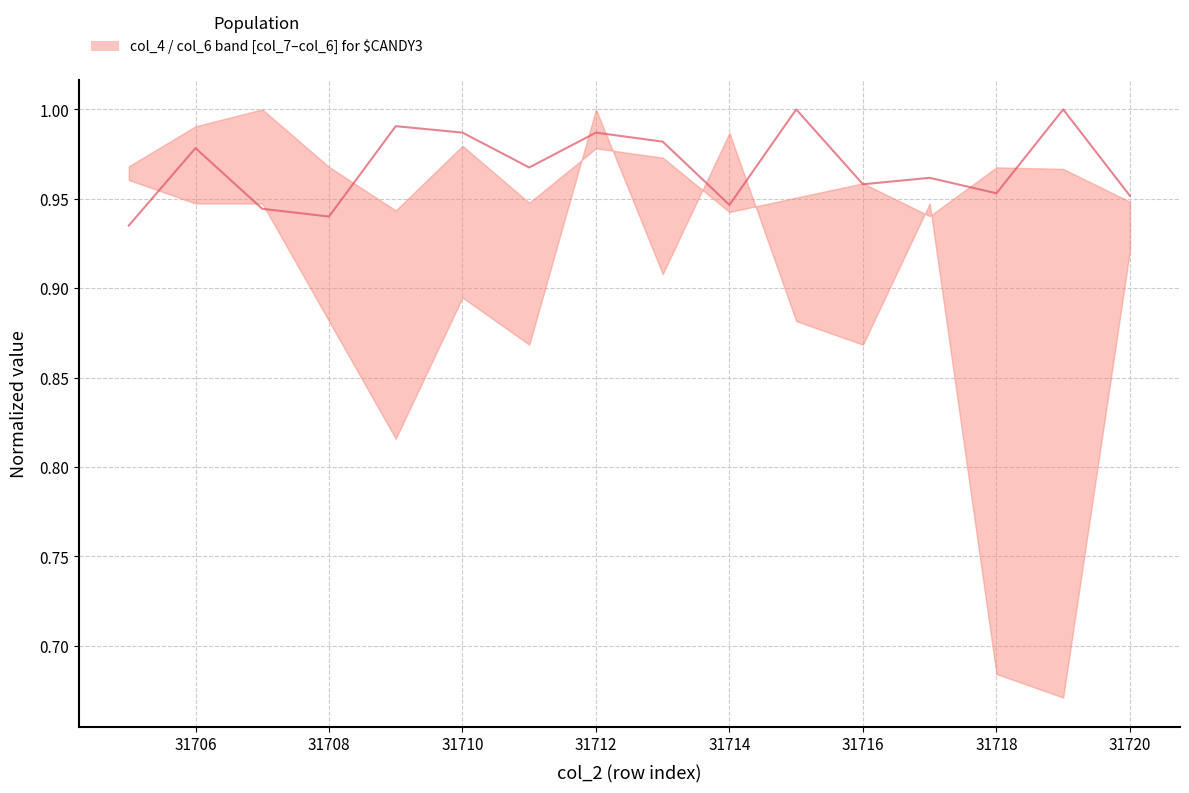

Does the chart have visible grid lines?

Yes